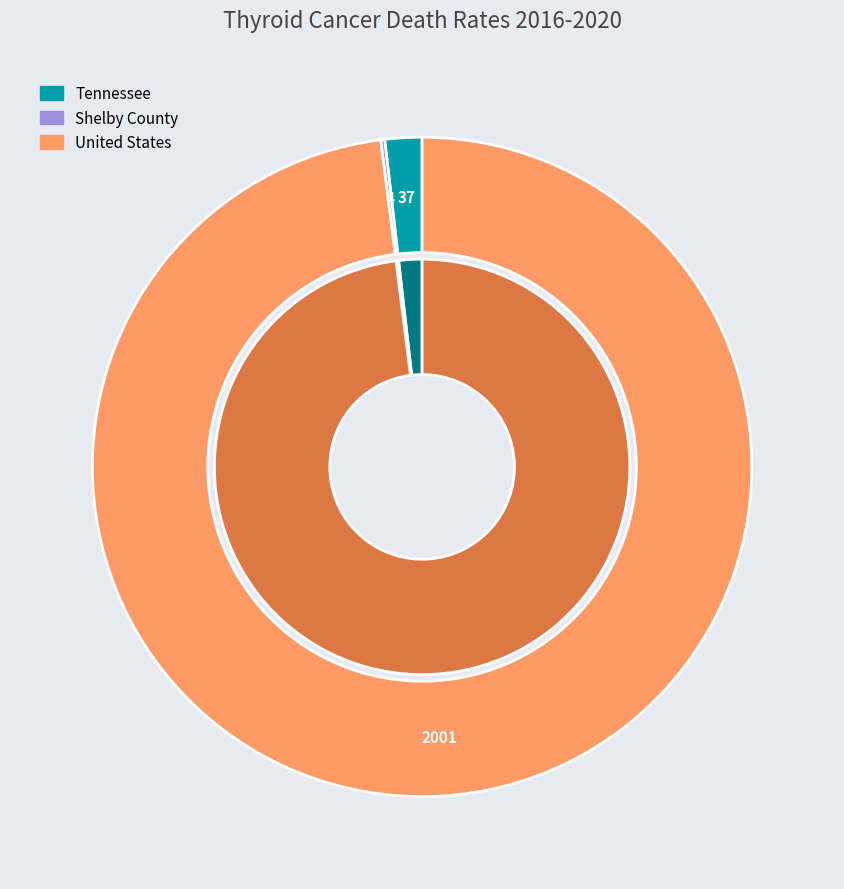

To the nearest percent, what is the average slice percentage?

33%